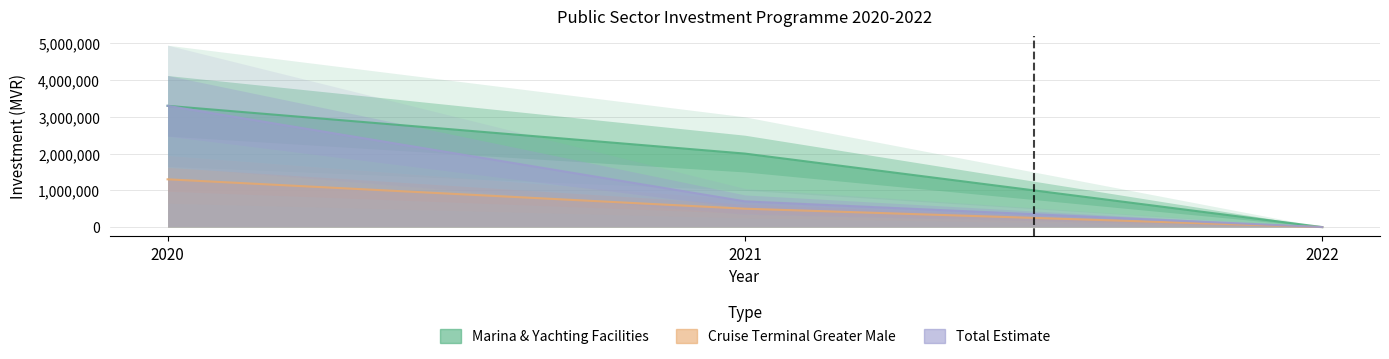

Reading right to left, transcribe all the data shown in this chart.

Marina & Yachting Facilities: 2022=0	2021=2000000	2020=3300000
Cruise Terminal Greater Male: 2022=0	2021=500000	2020=1300000
Total Estimate: 2022=0	2021=700000	2020=3300000